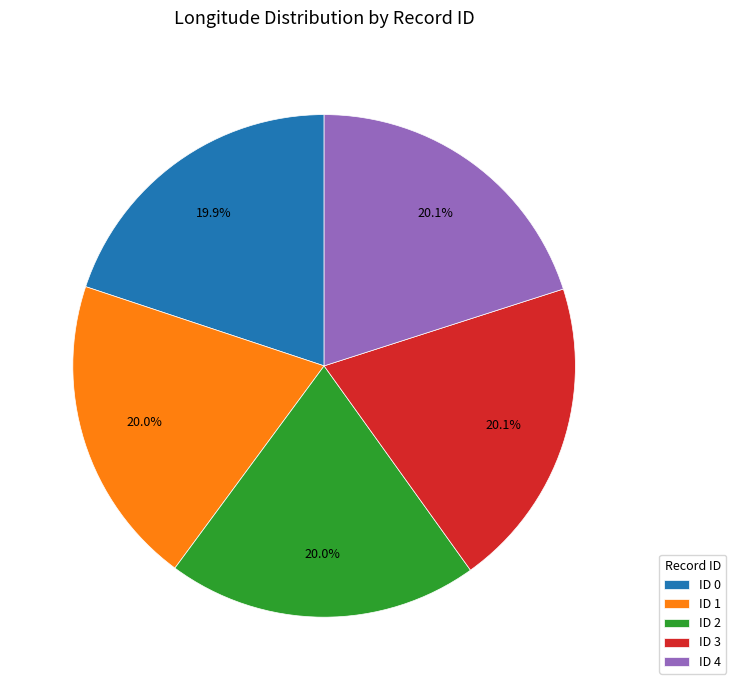

What is the ratio of the value at ID 1 to the value at ID 4?

1.0